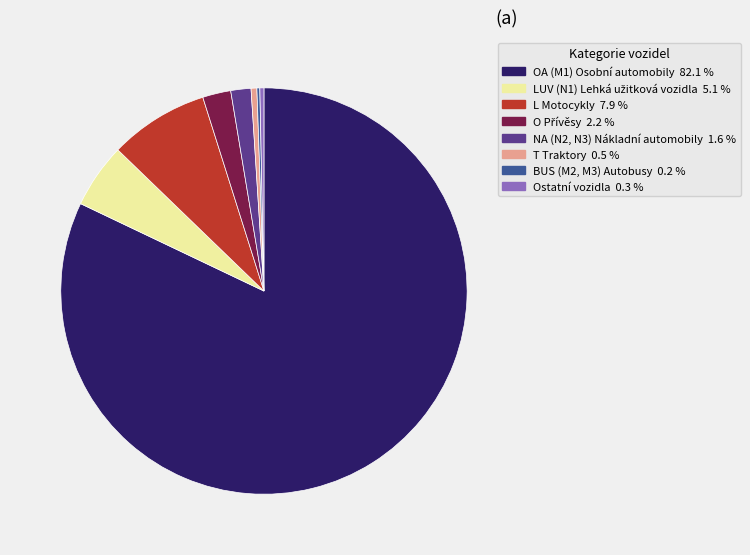

Is there a majority slice in this chart?

Yes